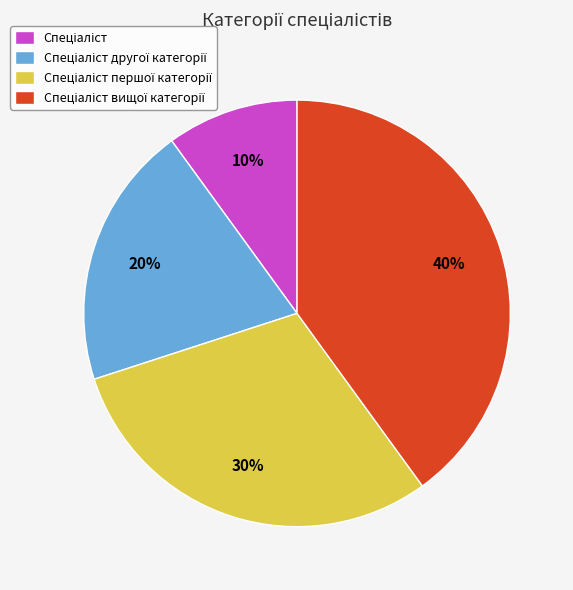

How many segments does this pie chart have?

4